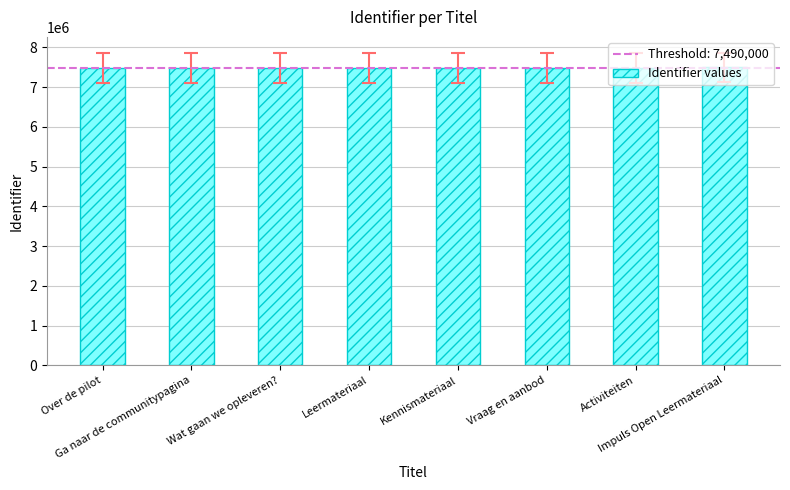

True or false: the data shows 9868213 at Vraag en aanbod.

False